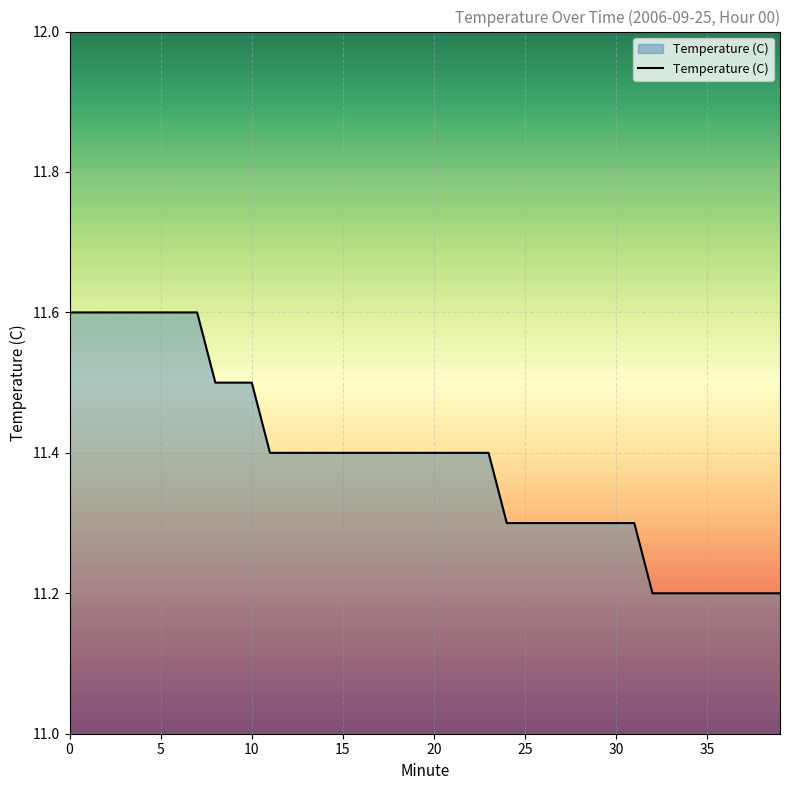

What is the minimum value shown in the chart?

11.2